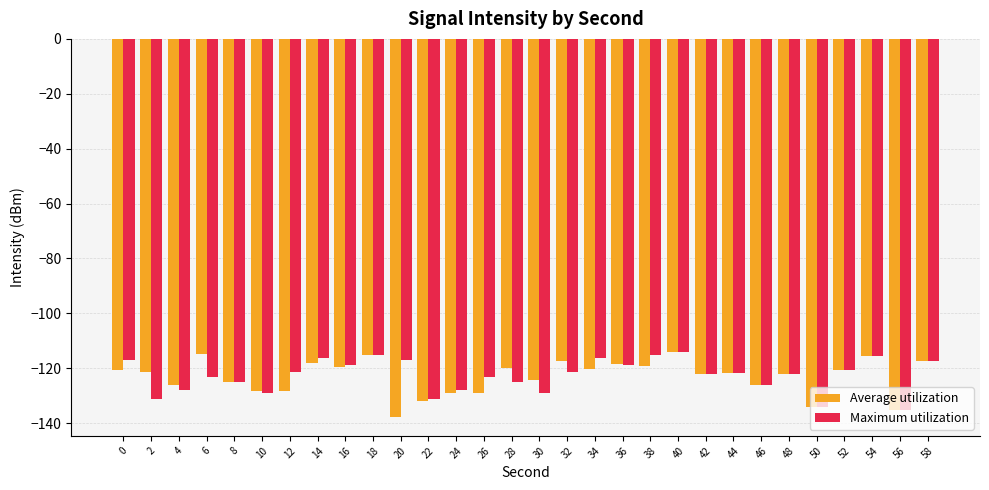

What is the maximum value shown in the chart?

-114.3